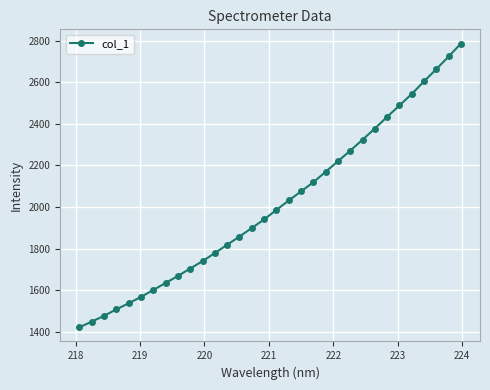

What is the value of the 31st point from the left?

2724.0